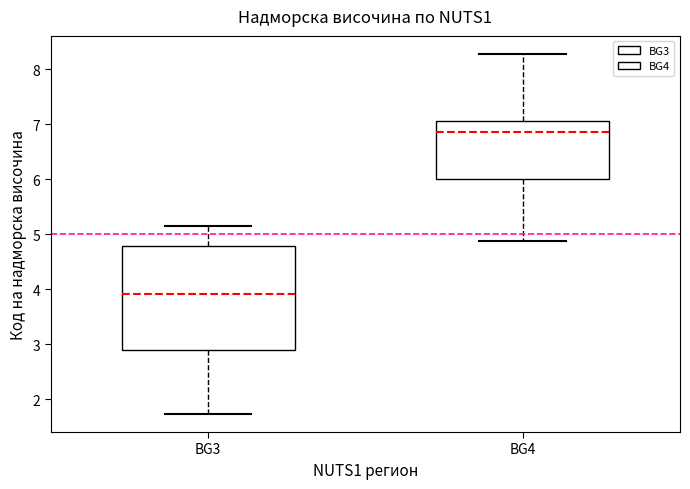

Which box's median line is the highest?

BG4